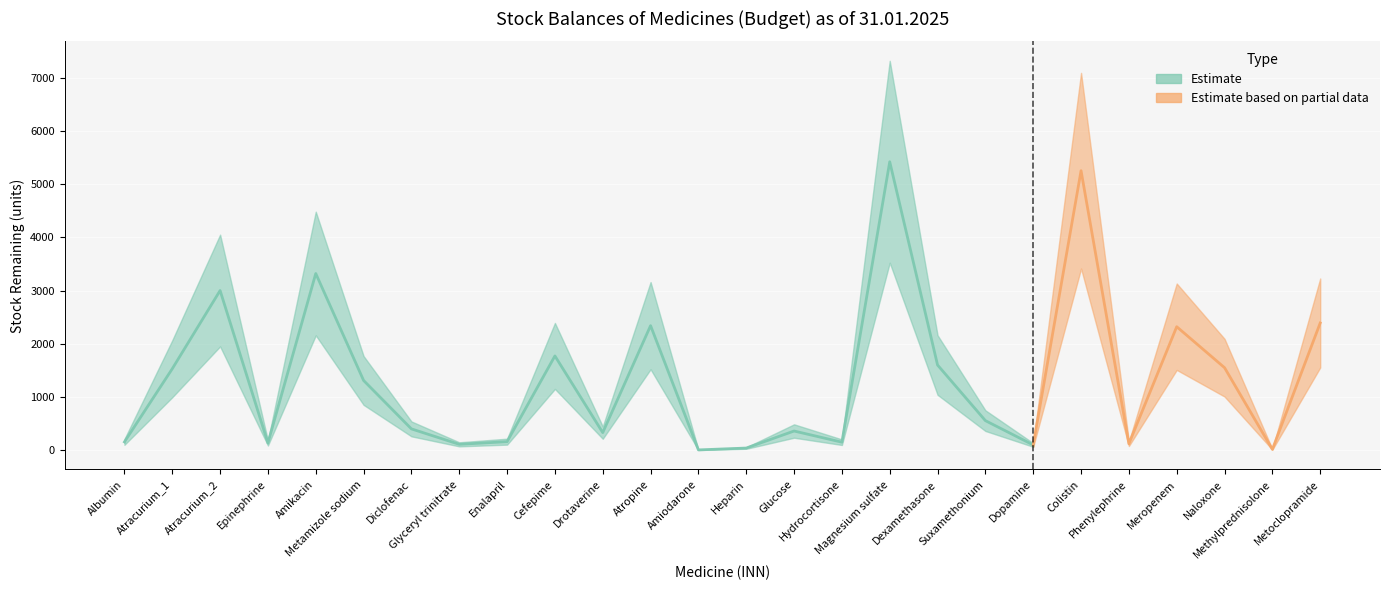

Rank the categories by value from lowest to highest.

Amiodarone, Methylprednisolone, Heparin, Dopamine, Glyceryl trinitrate, Phenylephrine, Epinephrine, Hydrocortisone, Albumin, Enalapril, Drotaverine, Glucose, Diclofenac, Suxamethonium, Metamizole sodium, Atracurium_1, Naloxone, Dexamethasone, Cefepime, Meropenem, Atropine, Metoclopramide, Atracurium_2, Amikacin, Colistin, Magnesium sulfate